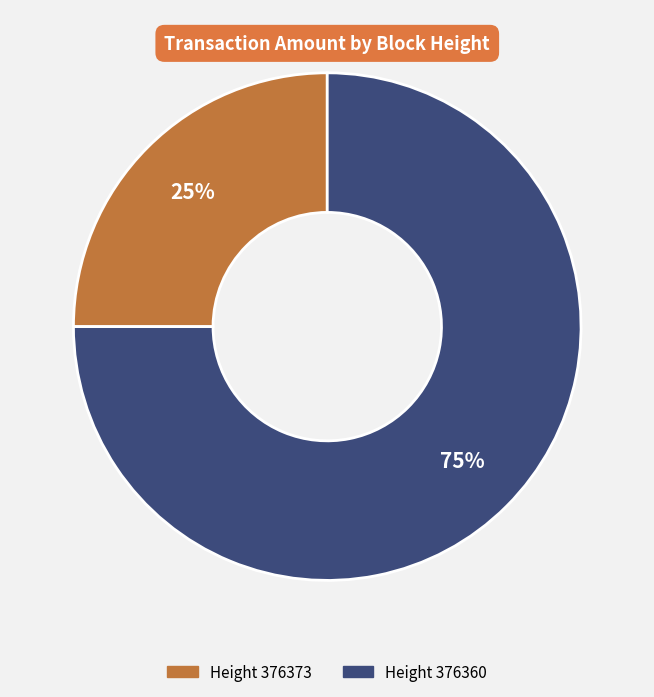

To the nearest percent, what is the average slice percentage?

50%